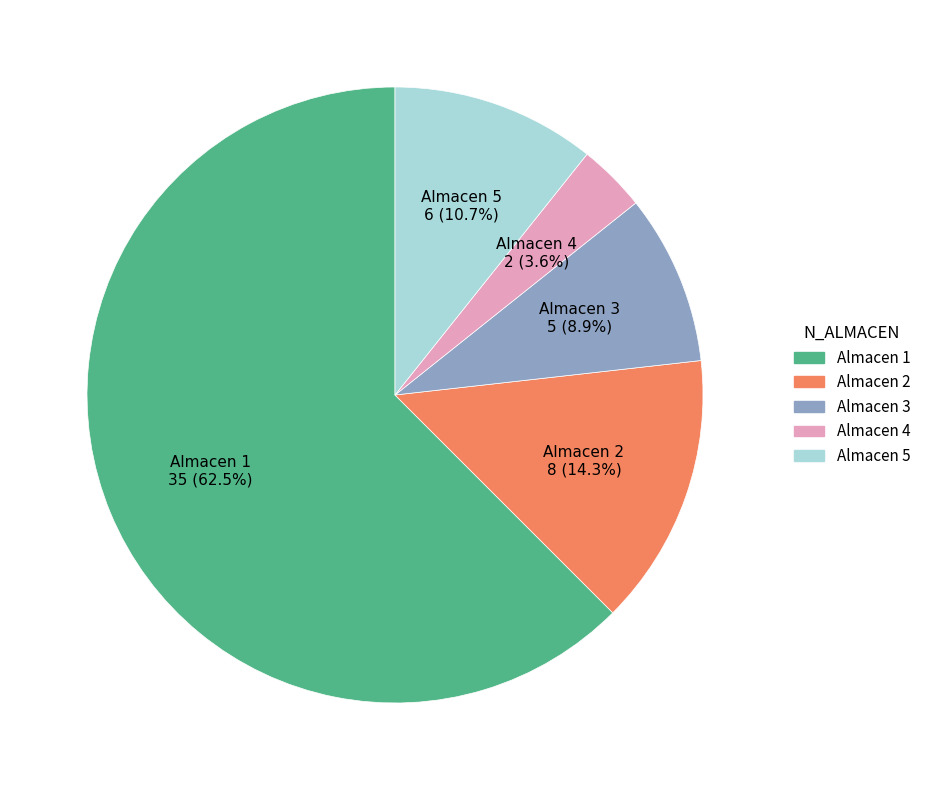

How much of the chart is everything except Almacen 2?

85.7%